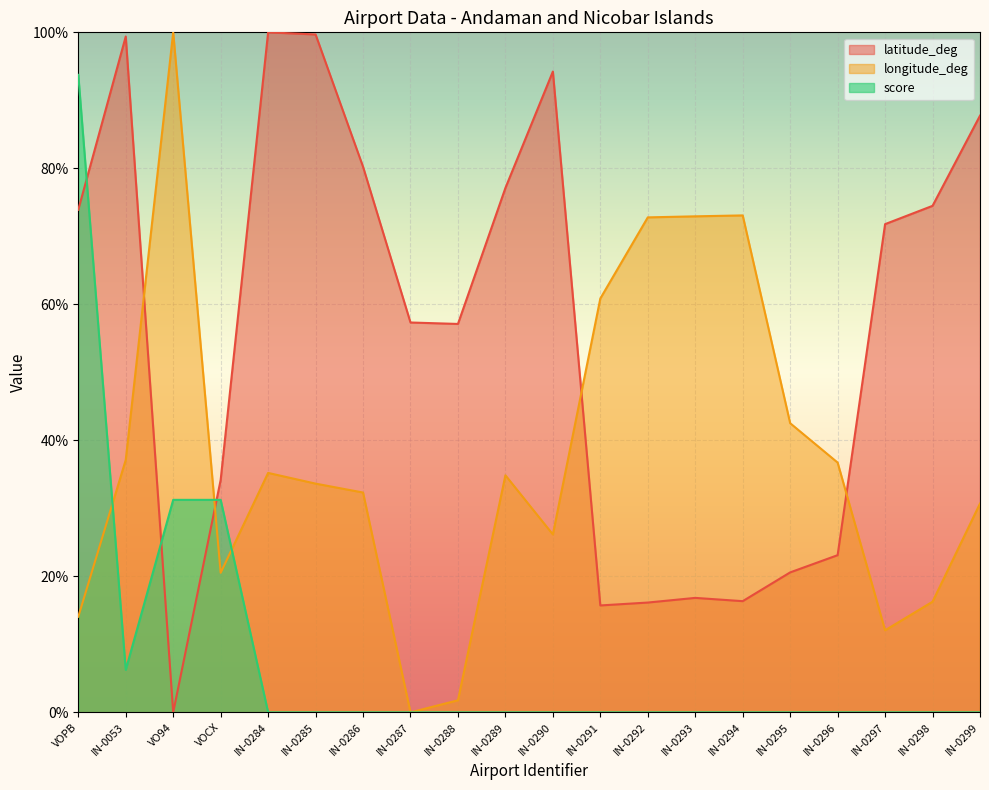

At how many categories does at least one series exceed 61?

14